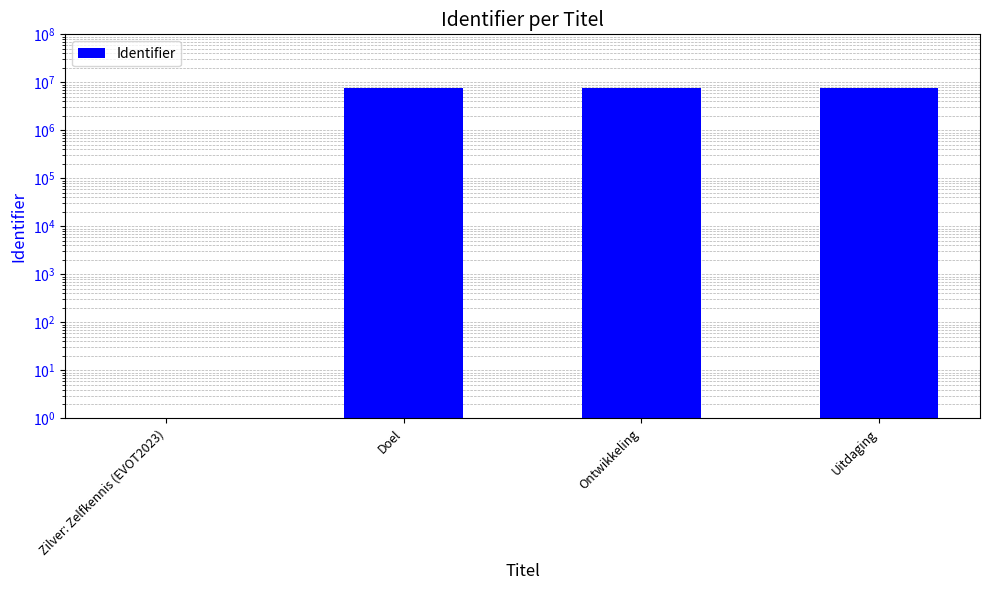

What is the label of the 1st bar from the left?

Zilver: Zelfkennis (EVOT2023)